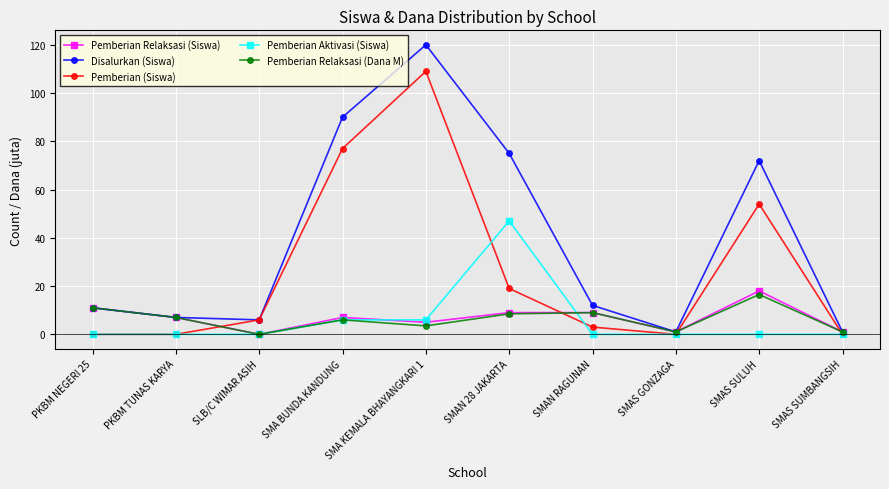

How many lines are shown in the chart?

5